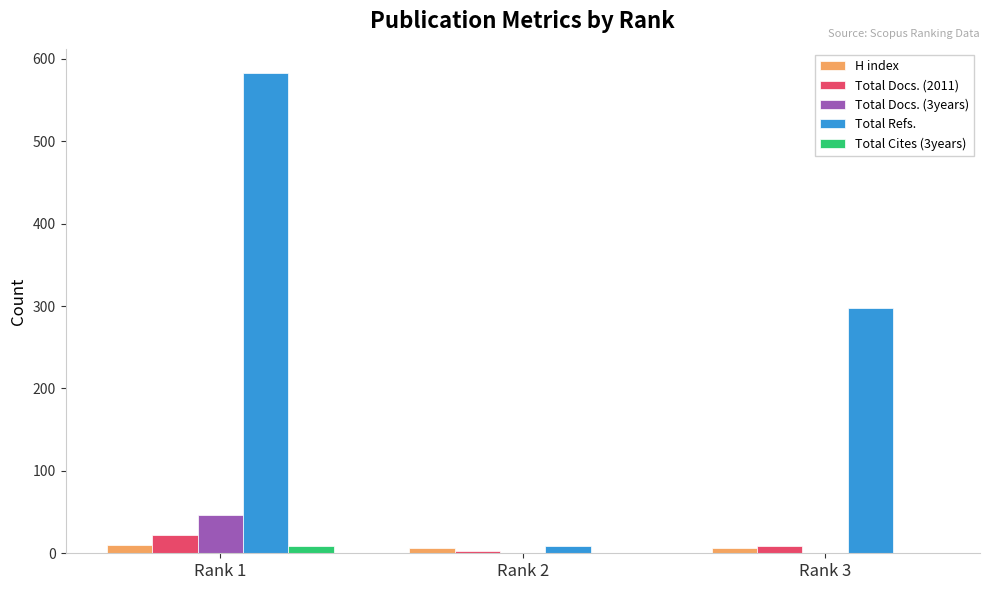

Reading left to right, list all the values displayed in this chart.

H index: 10	6	6
Total Docs. (2011): 22	3	9
Total Docs. (3years): 47	0	0
Total Refs.: 583	9	298
Total Cites (3years): 9	0	0